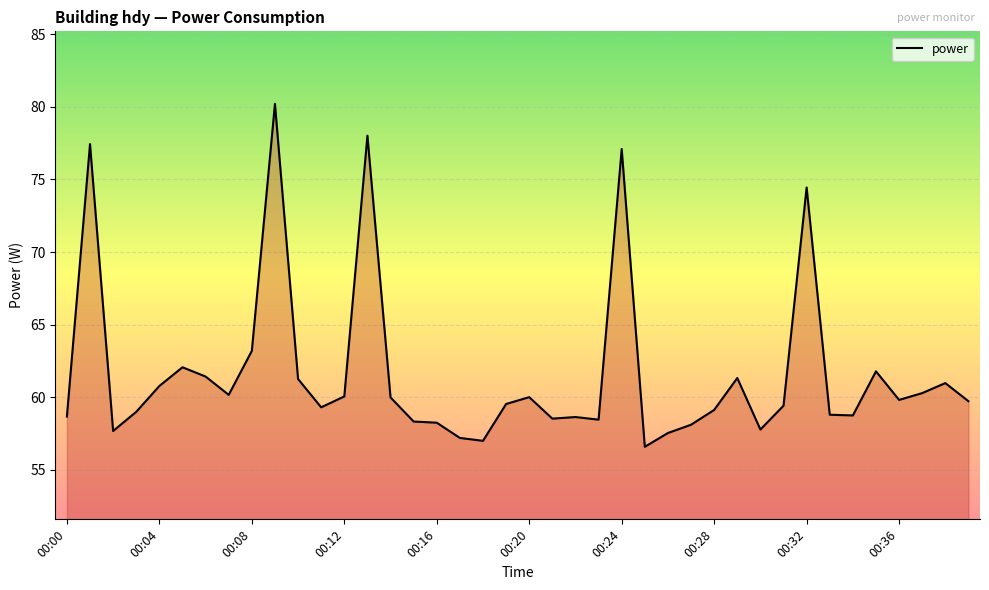

What is the difference between the maximum and minimum values?

23.6